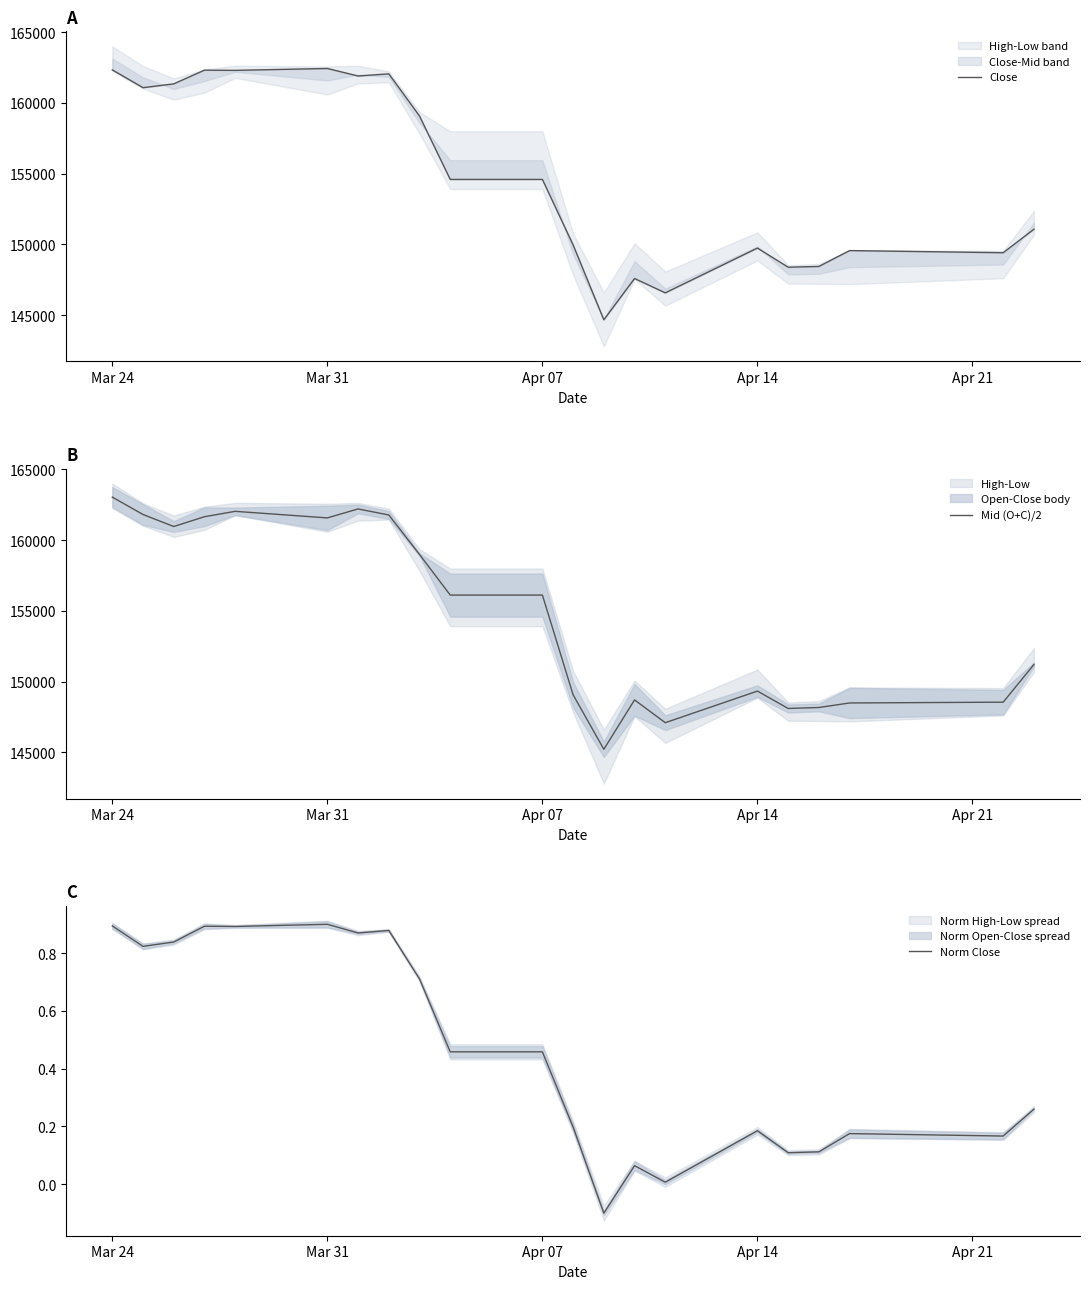

Count the number of data series in this chart.

3